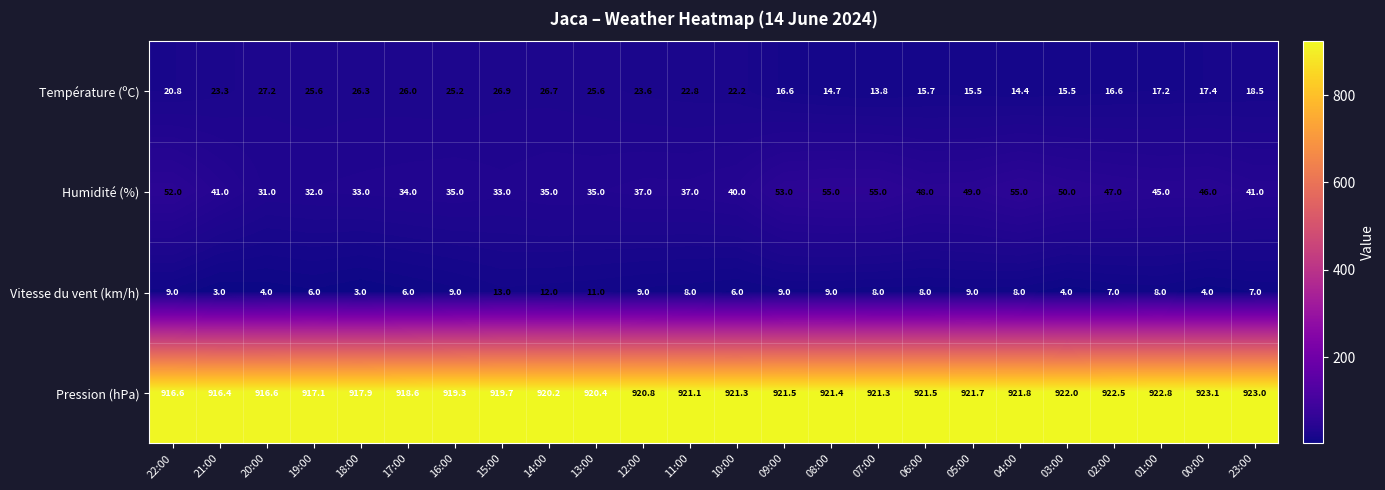

Where does the Humidité (%) series first go above 41?

22:00